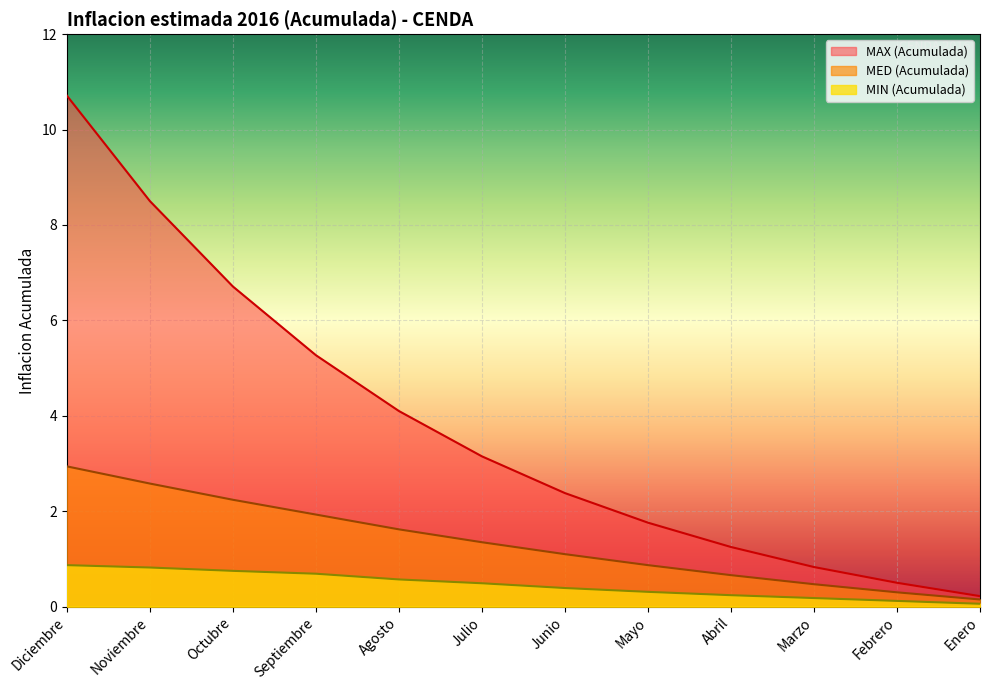

Reading left to right, what are all the values shown in this chart?

MIN (Acumulada): Diciembre=0.9	Noviembre=0.8	Octubre=0.8	Septiembre=0.7	Agosto=0.6	Julio=0.5	Junio=0.4	Mayo=0.3	Abril=0.2	Marzo=0.2	Febrero=0.1	Enero=0.1
MED (Acumulada): Diciembre=2.9	Noviembre=2.6	Octubre=2.2	Septiembre=1.9	Agosto=1.6	Julio=1.4	Junio=1.1	Mayo=0.9	Abril=0.7	Marzo=0.5	Febrero=0.3	Enero=0.1
MAX (Acumulada): Diciembre=10.7	Noviembre=8.5	Octubre=6.7	Septiembre=5.3	Agosto=4.1	Julio=3.1	Junio=2.4	Mayo=1.8	Abril=1.2	Marzo=0.8	Febrero=0.5	Enero=0.2